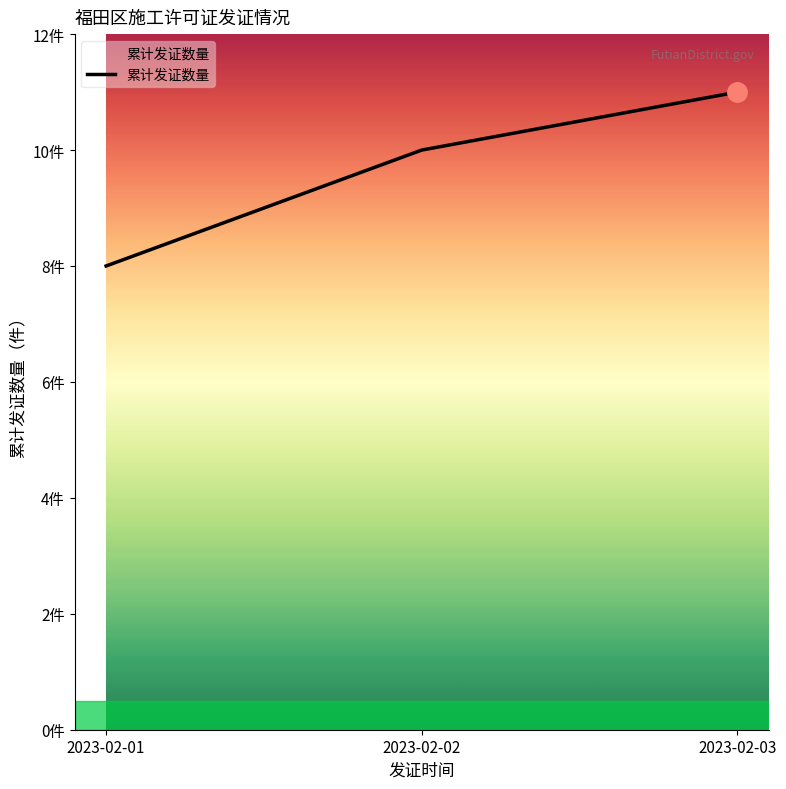

What is the greatest value displayed?

11